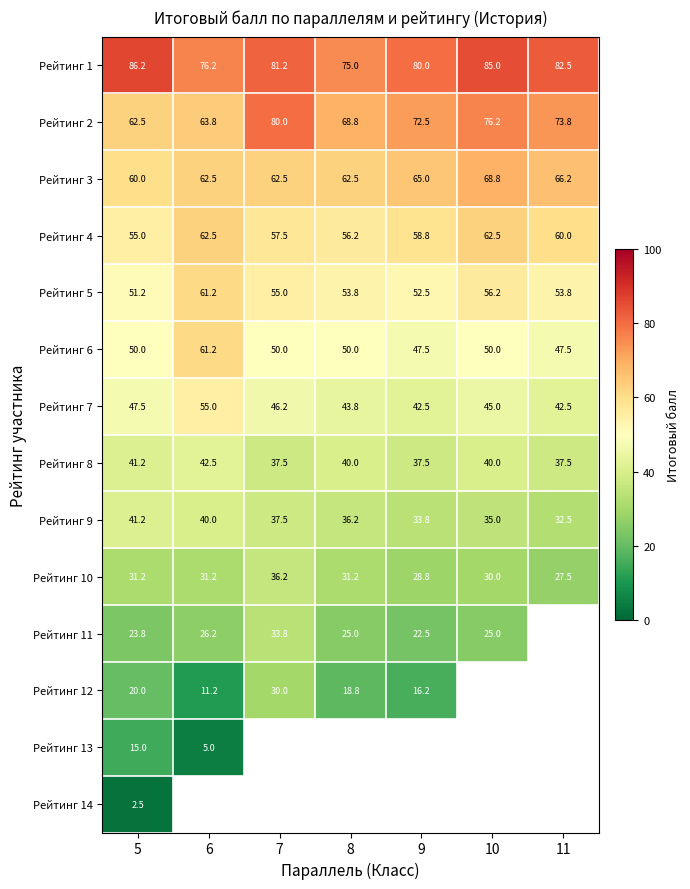

What is the difference between the highest and lowest values at 5?

83.7